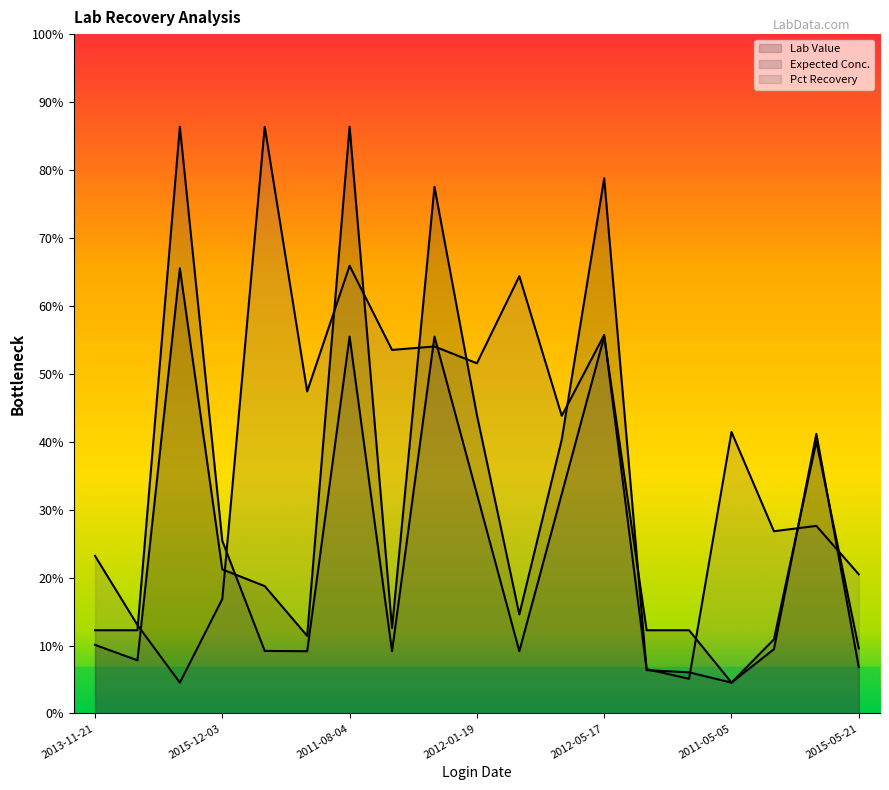

Where is Lab Value nearest to the value 1?

2012-01-19